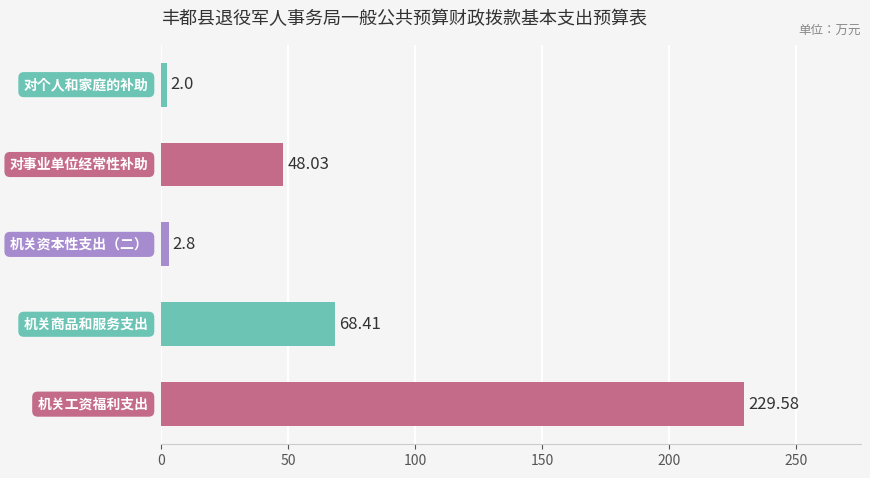

Are the bars grouped side by side (vs. stacked)?

No